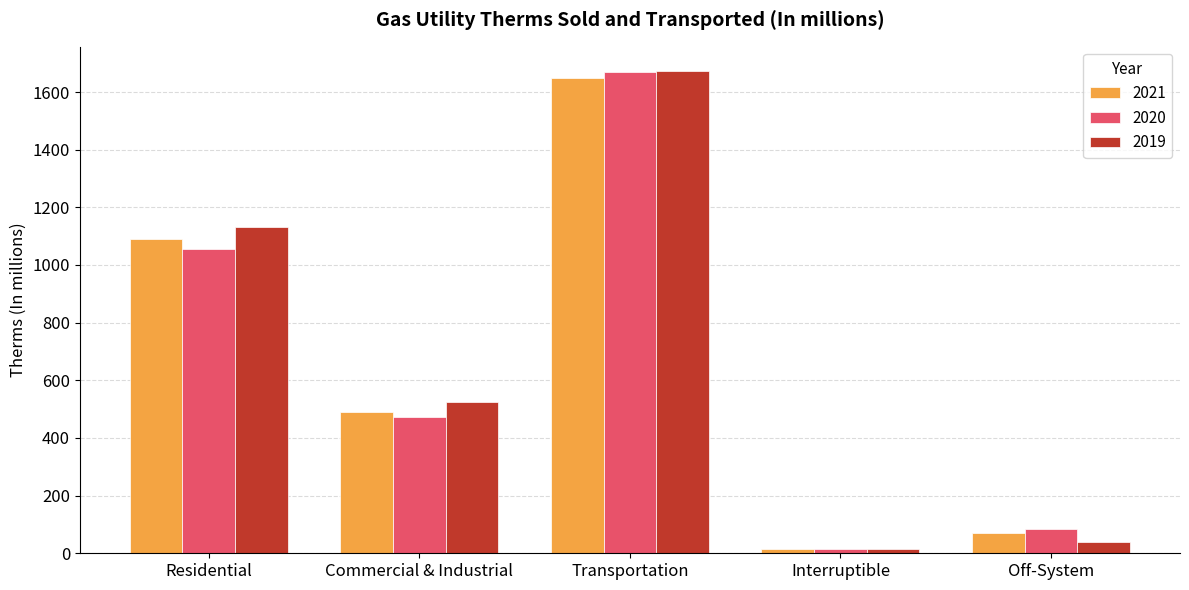

What is the label of the 4th bar from the right?

Commercial & Industrial